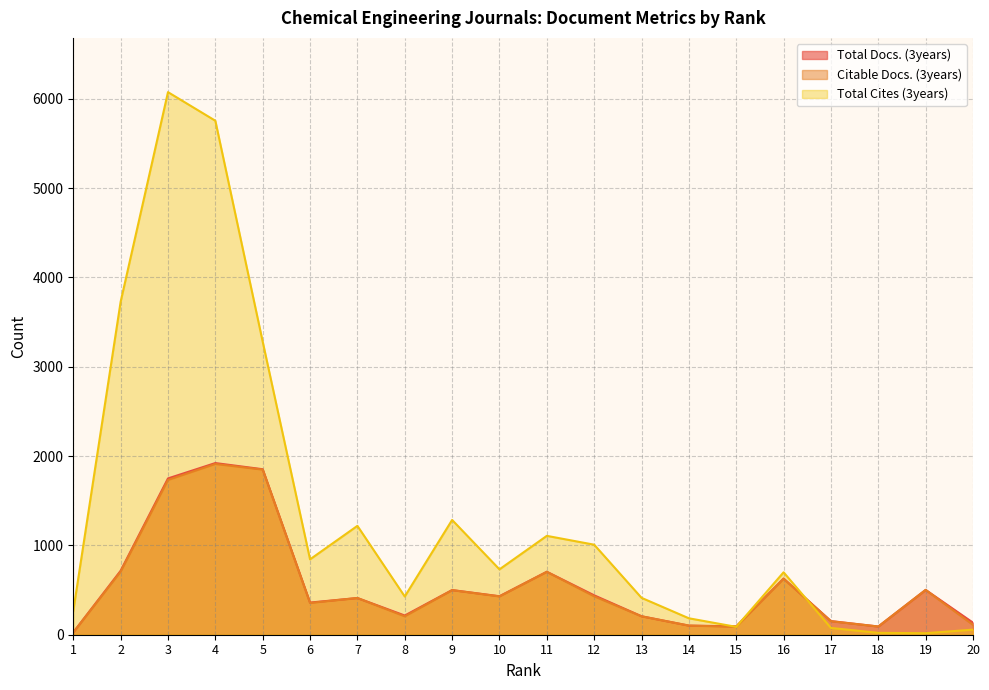

What is the value of the Total Cites (3years) point at the 3rd from the left?

6075